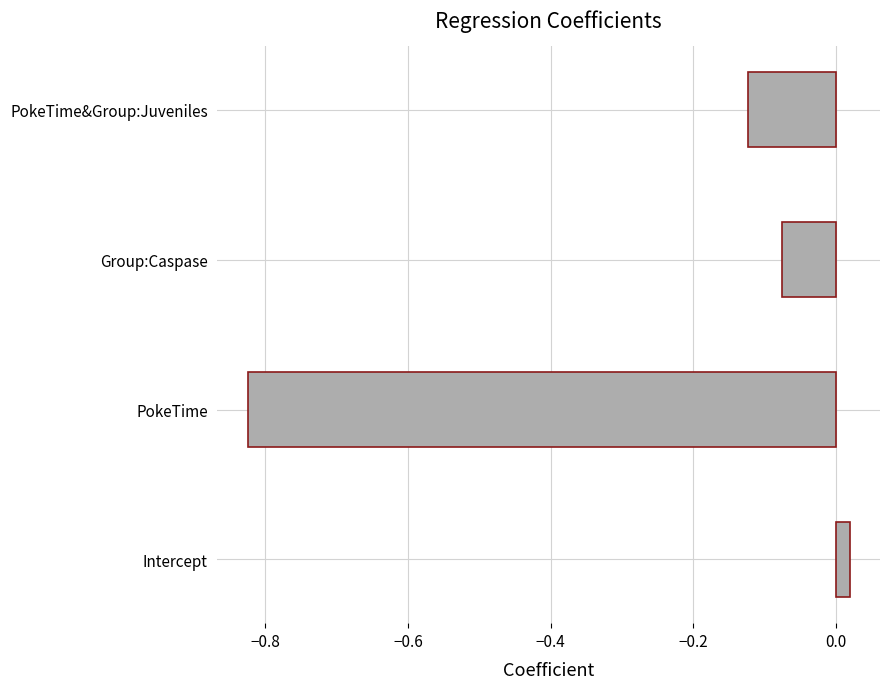

Does the chart contain stacked bars?

No